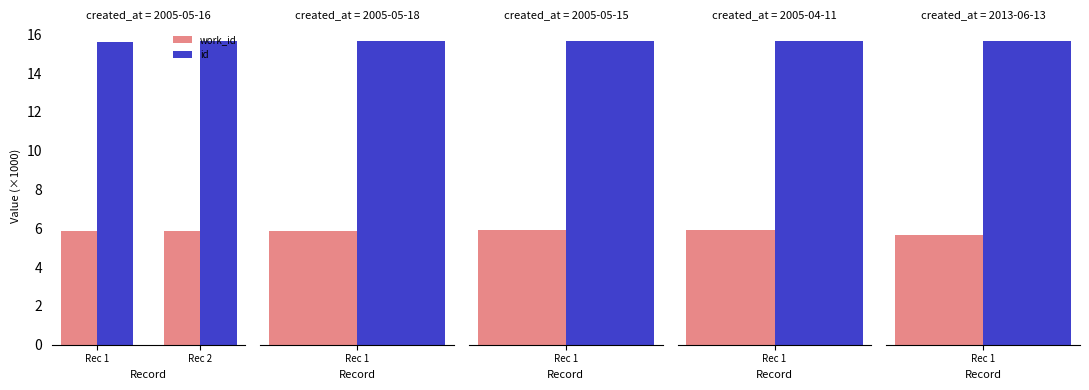

The id series shows 23.0 at Rec 1. True or false?

False